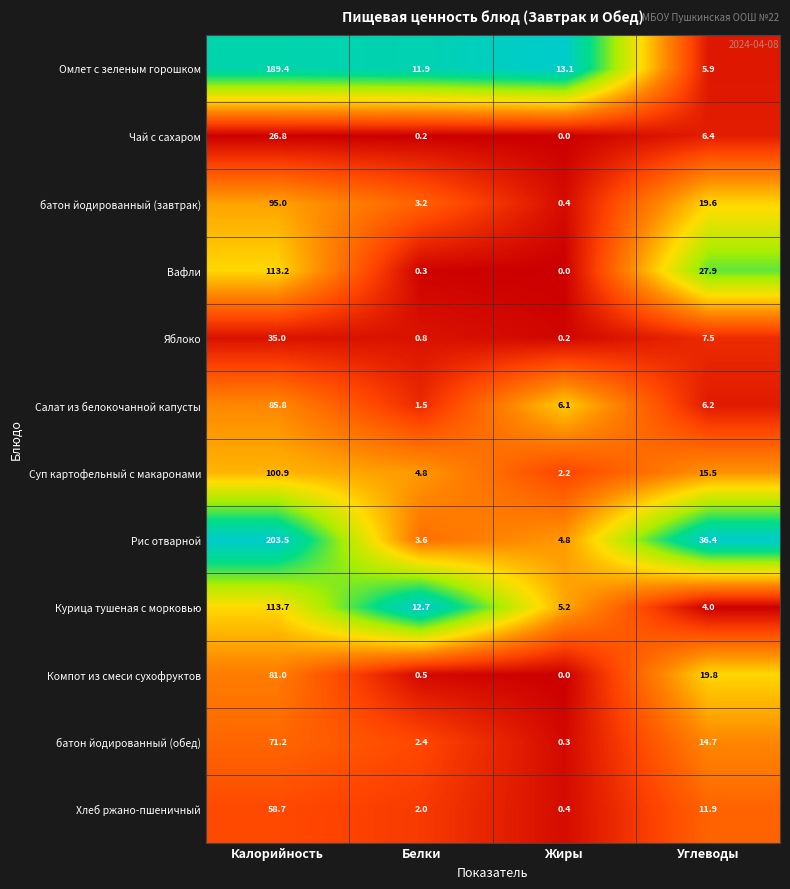

Count the number of data series in this chart.

12